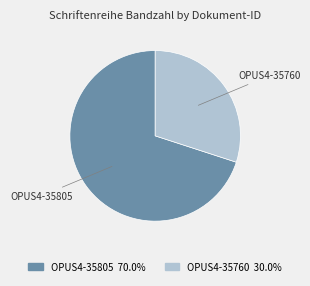

Rank the categories by value from lowest to highest.

OPUS4-35760, OPUS4-35805